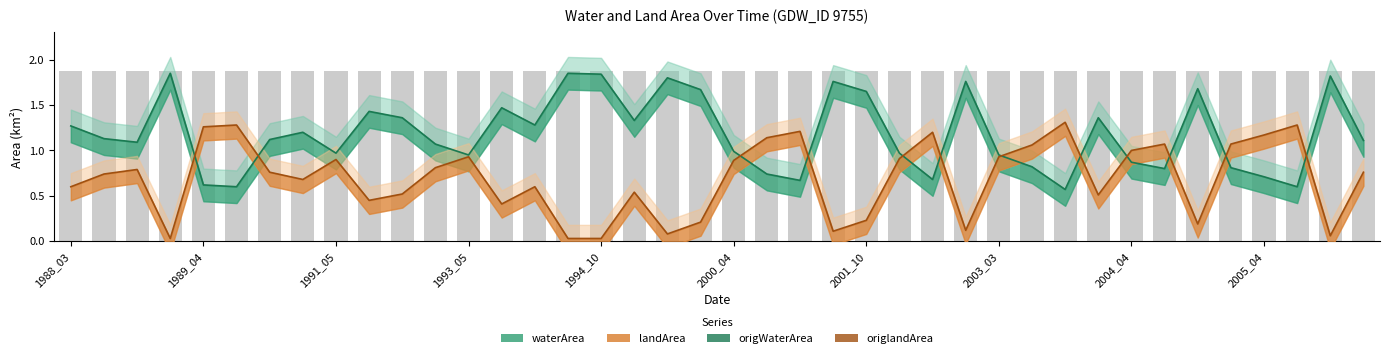

Between 31 and 10, which is larger?

31